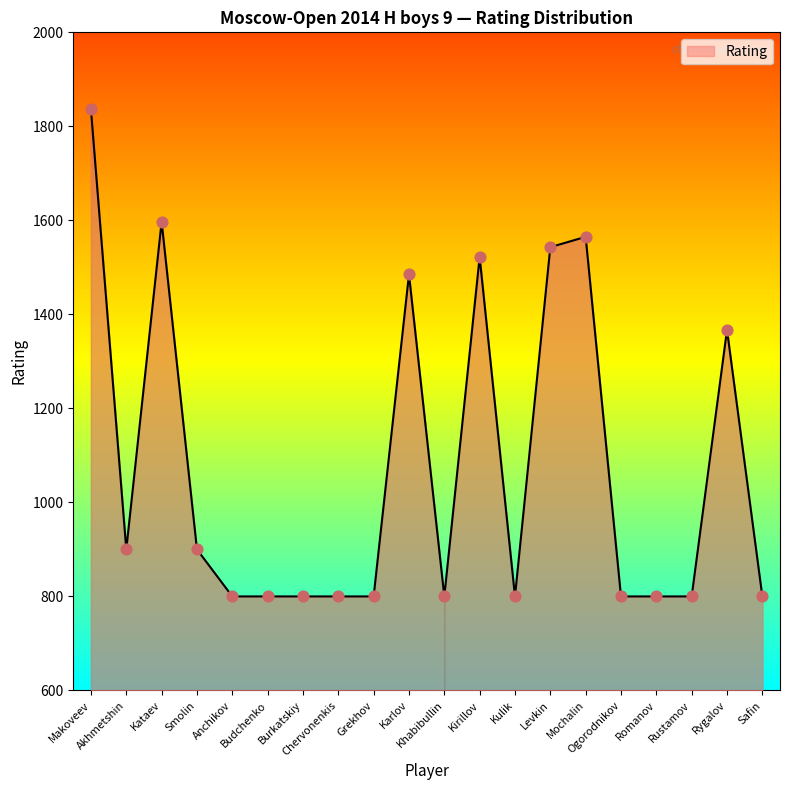

What is the change in value from Khabibullin to Levkin?

+743